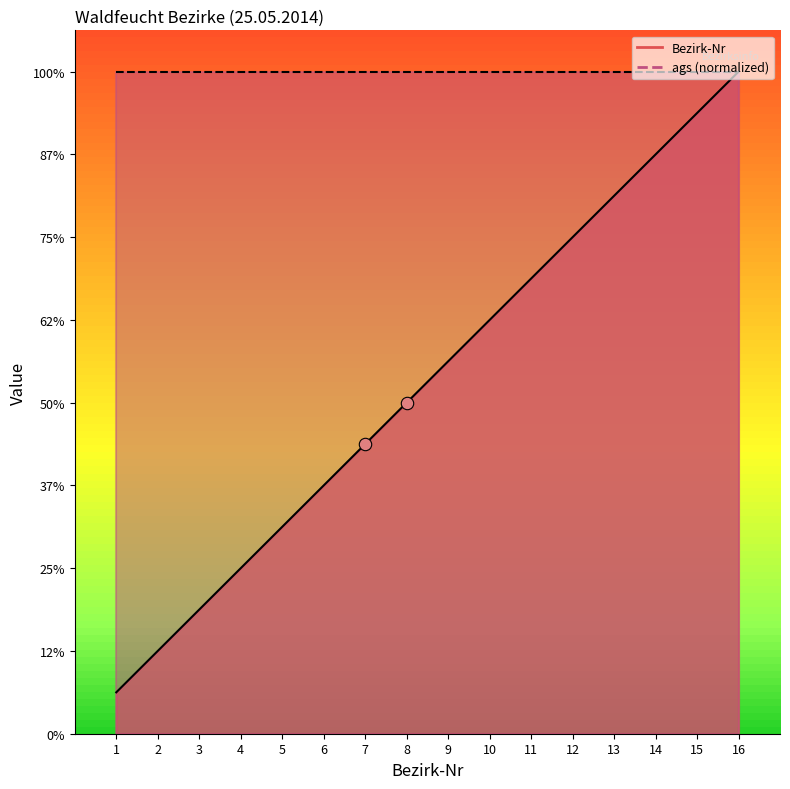

Which has a higher value, 12 or 11?

12